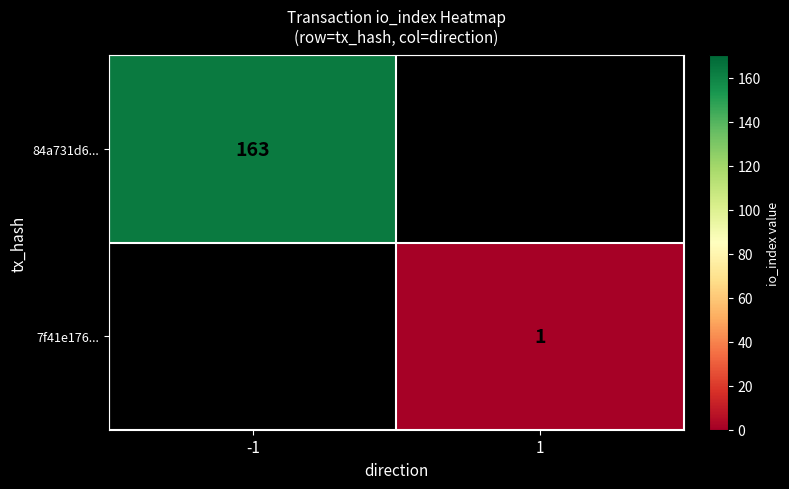

The 84a731d6... series shows 163 at -1. True or false?

True